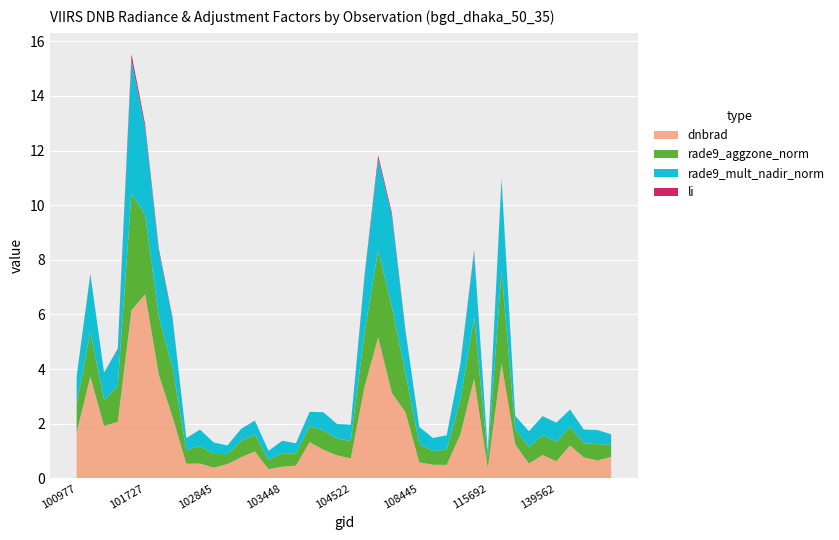

Reading left to right, what are all the values shown in this chart?

dnbrad: 100977=1.7	101102=3.7	101111=1.9	101234=2.1	101605=6.2	101727=6.7	101858=3.8	101986=2.2	102602=0.5	102724=0.5	102845=0.4	102964=0.5	103083=0.8	103092=1.0	103330=0.3	103448=0.4	103566=0.5	103694=1.3	103811=1.0	104279=0.8	104522=0.7	105916=3.3	106285=5.2	106642=3.1	107043=2.4	108445=0.6	109147=0.5	109320=0.5	112066=1.6	112917=3.6	115692=0.4	124222=4.2	132036=1.2	137608=0.5	139367=0.9	139562=0.6	143248=1.2	143444=0.8	144028=0.7	144221=0.8
rade9_aggzone_norm: 100977=1.0	101102=1.6	101111=1.0	101234=1.3	101605=4.3	101727=2.9	101858=2.1	101986=1.8	102602=0.5	102724=0.6	102845=0.5	102964=0.4	103083=0.6	103092=0.6	103330=0.3	103448=0.5	103566=0.4	103694=0.6	103811=0.7	104279=0.6	104522=0.6	105916=2.0	106285=3.2	106642=3.2	107043=1.4	108445=0.7	109147=0.5	109320=0.6	112066=1.3	112917=2.3	115692=0.4	124222=3.4	132036=0.6	137608=0.6	139367=0.7	139562=0.7	143248=0.7	143444=0.5	144028=0.6	144221=0.5
rade9_mult_nadir_norm: 100977=1.0	101102=2.1	101111=1.0	101234=1.3	101605=4.9	101727=3.2	101858=2.4	101986=1.8	102602=0.4	102724=0.6	102845=0.4	102964=0.3	103083=0.4	103092=0.5	103330=0.3	103448=0.5	103566=0.4	103694=0.5	103811=0.7	104279=0.5	104522=0.6	105916=2.1	106285=3.3	106642=3.4	107043=1.5	108445=0.6	109147=0.5	109320=0.5	112066=1.3	112917=2.4	115692=0.2	124222=3.3	132036=0.5	137608=0.6	139367=0.7	139562=0.7	143248=0.6	143444=0.5	144028=0.5	144221=0.4
li: 100977=0.0	101102=0.0	101111=0.0	101234=0.0	101605=0.2	101727=0.1	101858=0.1	101986=0.1	102602=0.0	102724=0.0	102845=0.0	102964=0.0	103083=0.0	103092=0.0	103330=0.0	103448=0.0	103566=0.0	103694=0.0	103811=0.0	104279=0.0	104522=0.0	105916=0.0	106285=0.1	106642=0.1	107043=0.0	108445=0.0	109147=0.0	109320=0.0	112066=0.0	112917=0.1	115692=0.0	124222=0.0	132036=0.0	137608=0.0	139367=0.0	139562=0.0	143248=0.0	143444=0.0	144028=0.0	144221=0.0